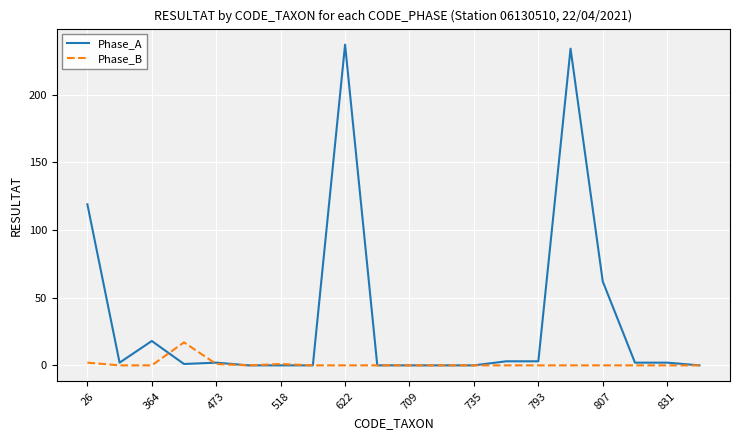

Rank the series by their maximum value, from highest to lowest.

Phase_A, Phase_B